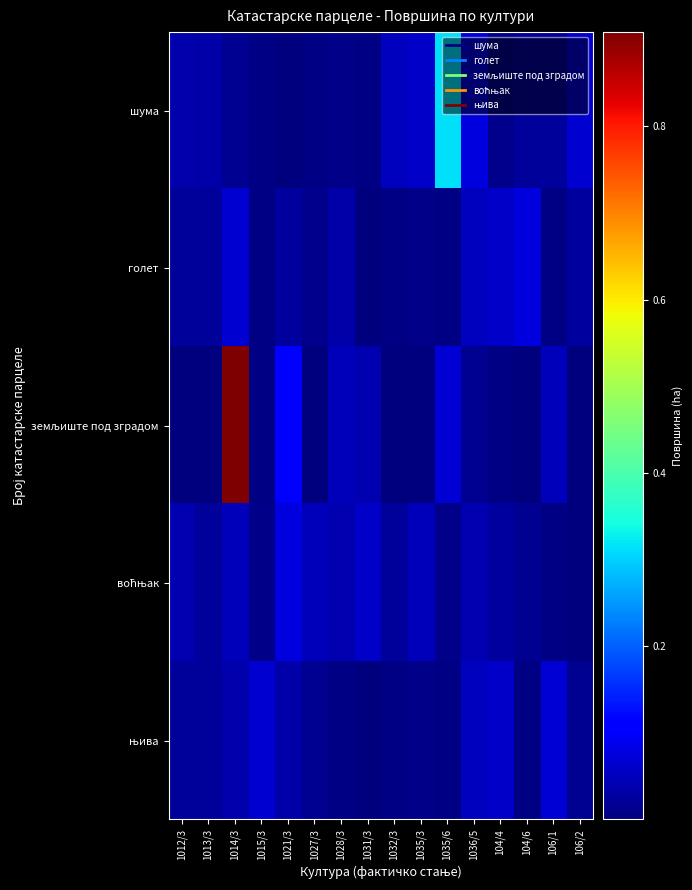

How many distinct data groups are displayed?

5